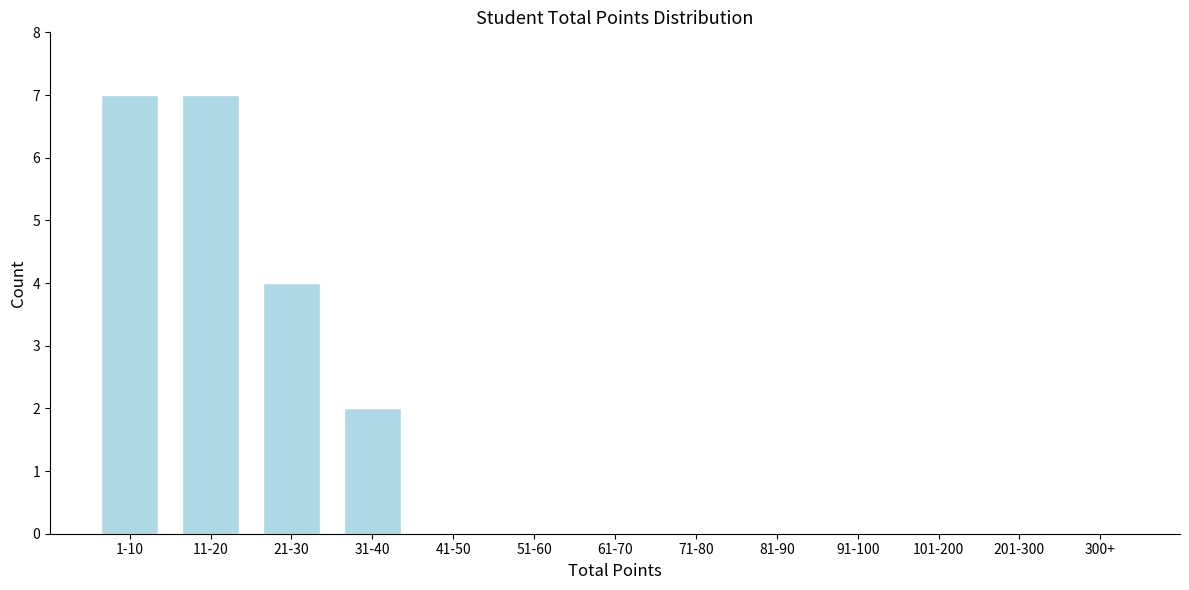

Reading right to left, list all the values displayed in this chart.

300+=0	201-300=0	101-200=0	91-100=0	81-90=0	71-80=0	61-70=0	51-60=0	41-50=0	31-40=2	21-30=4	11-20=7	1-10=7